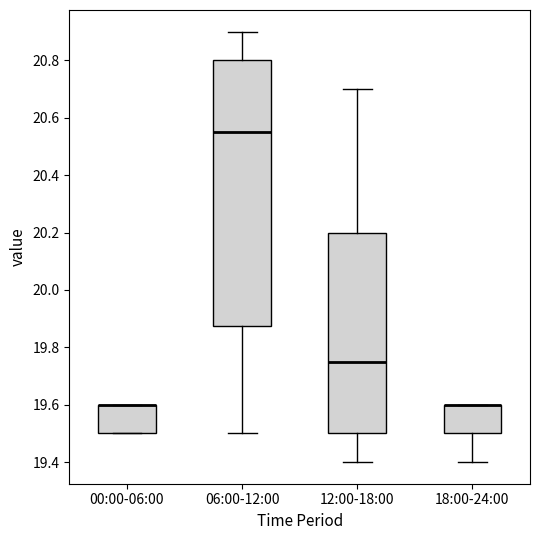

Reading left to right, transcribe this box plot: for each box, give where its median line is, the range the box spans, and where its two whiskers end, as read against the y-axis. The values are not printed on the chart, so give them approximately, as read against the axis.

00:00-06:00: median 19.60 (drawn on the box's upper edge), box 19.50 to 19.60, whiskers 19.50 to 19.60
06:00-12:00: median 20.56, box 19.88 to 20.80, whiskers 19.50 to 20.90
12:00-18:00: median 19.76, box 19.50 to 20.20, whiskers 19.40 to 20.70
18:00-24:00: median 19.60 (drawn on the box's upper edge), box 19.50 to 19.60, whiskers 19.40 to 19.60